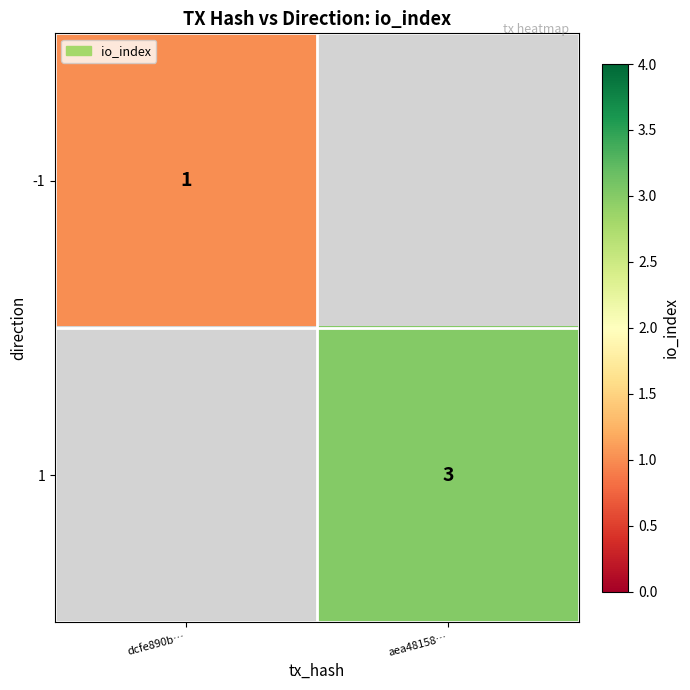

The -1 series shows 1 at dcfe890b…. True or false?

True